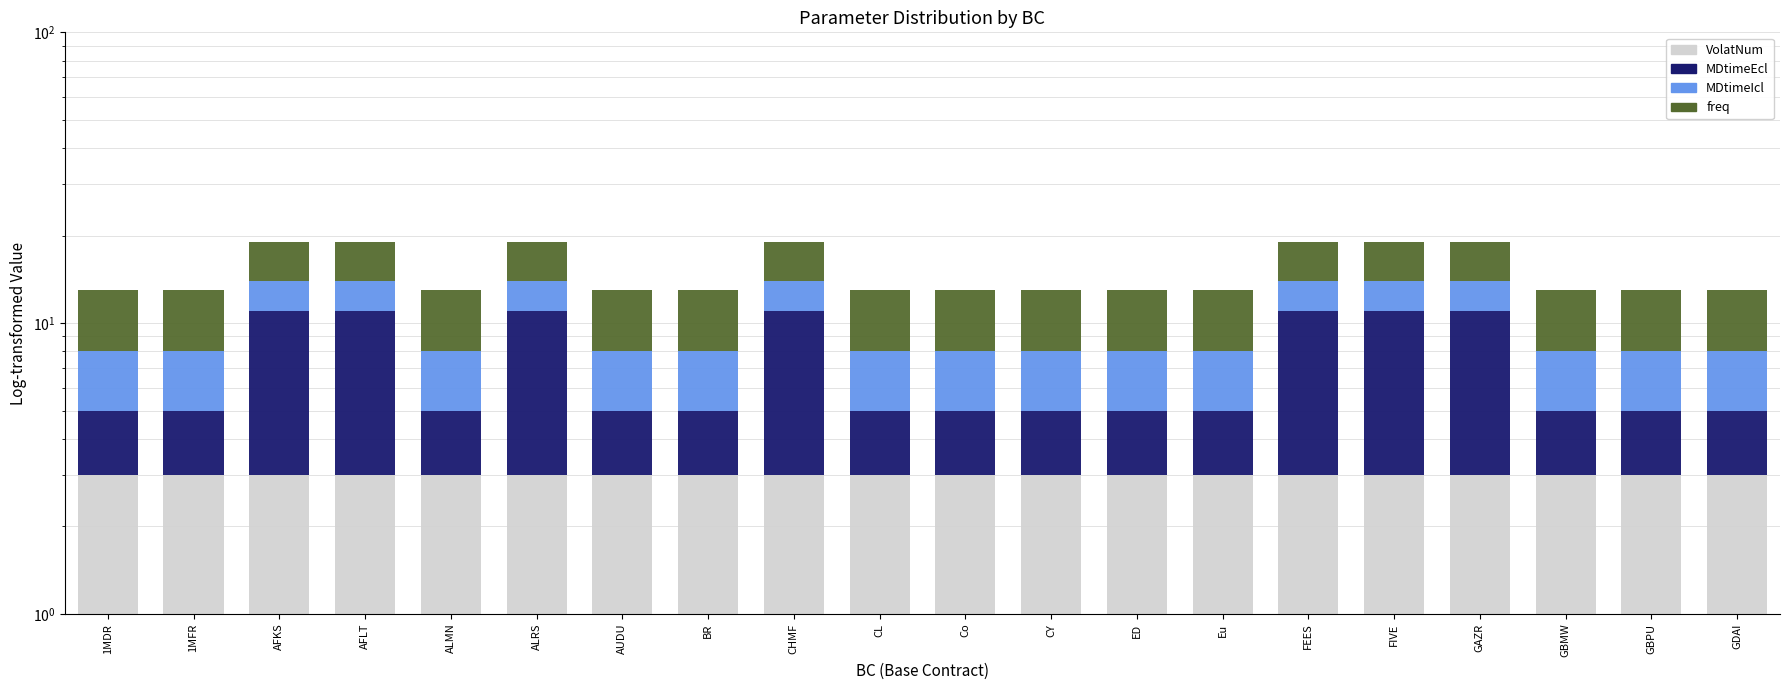

The VolatNum series shows 3 at AUDU. True or false?

True